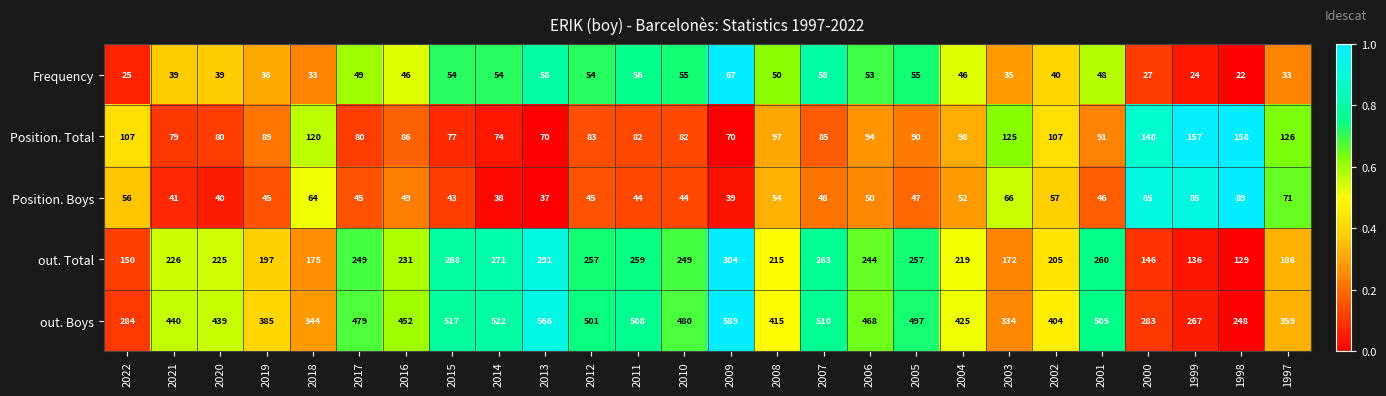

What is the difference between the Frequency values at 1999 and 2020?

15